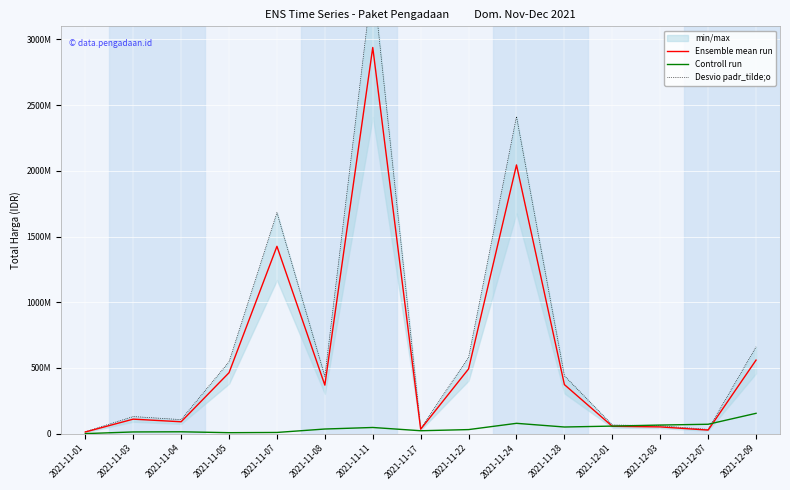

At how many categories does at least one series exceed 2367648856?

2